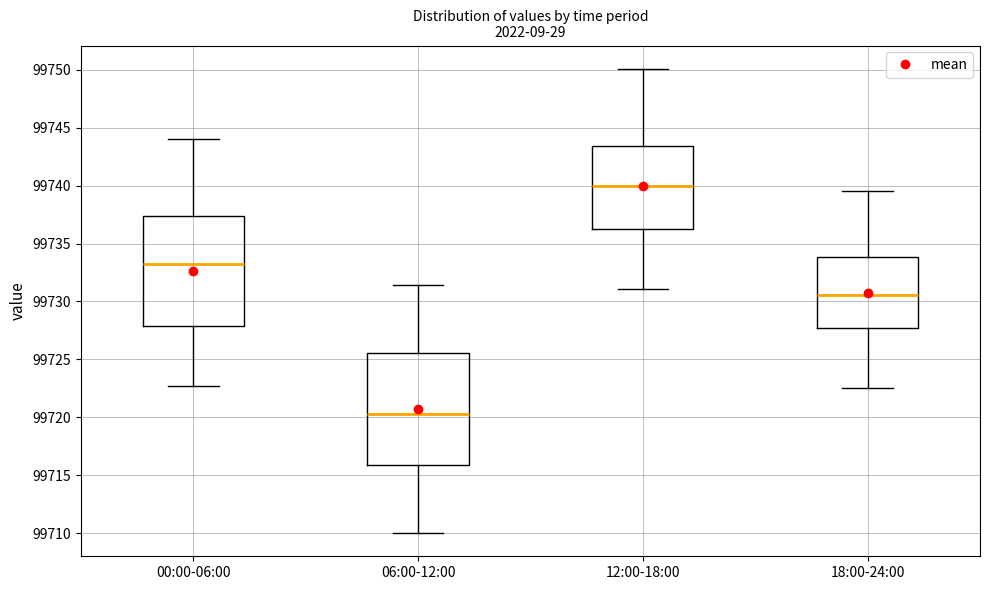

Where is the lower edge of the box for 00:00-06:00 on the y-axis? The values are not printed on the chart, so give them approximately, as read against the axis.

99728.0